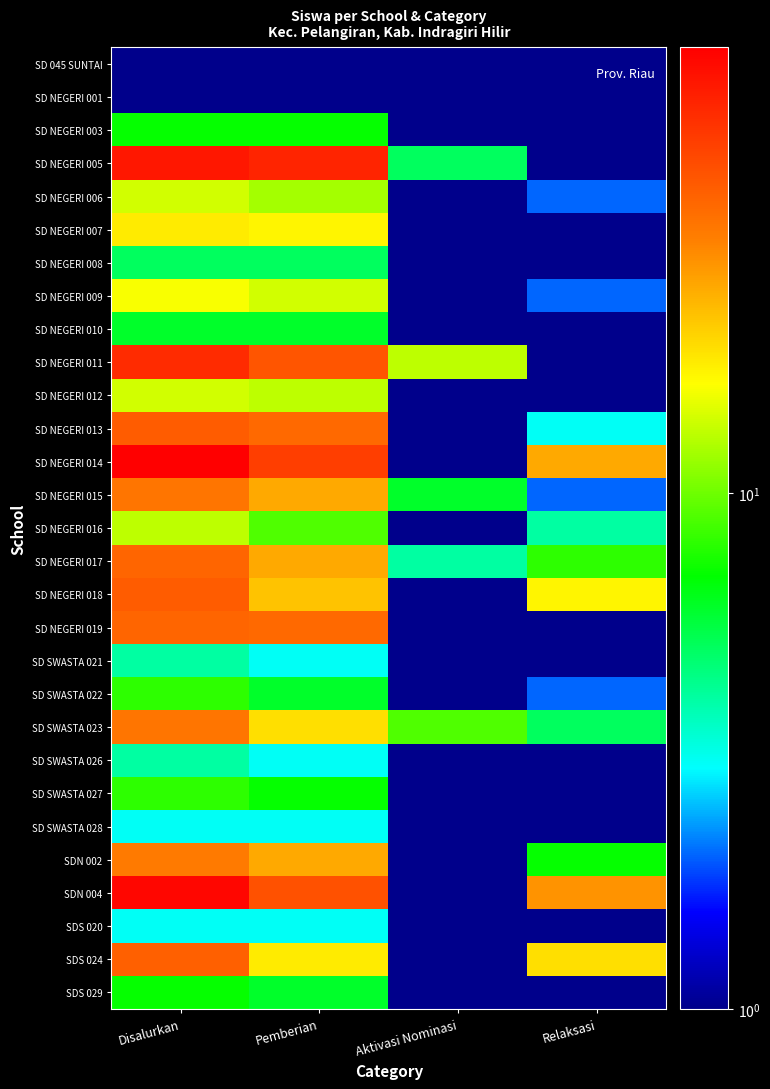

What is the greatest value displayed?

73.0